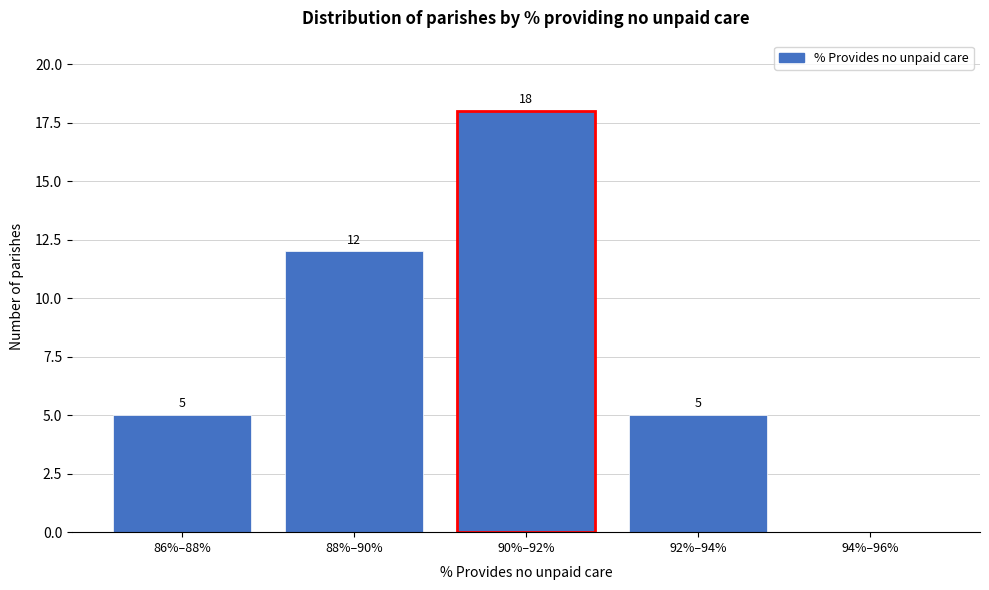

Reading left to right, what are all the values shown in this chart?

86%–88%=5	88%–90%=12	90%–92%=18	92%–94%=5	94%–96%=0